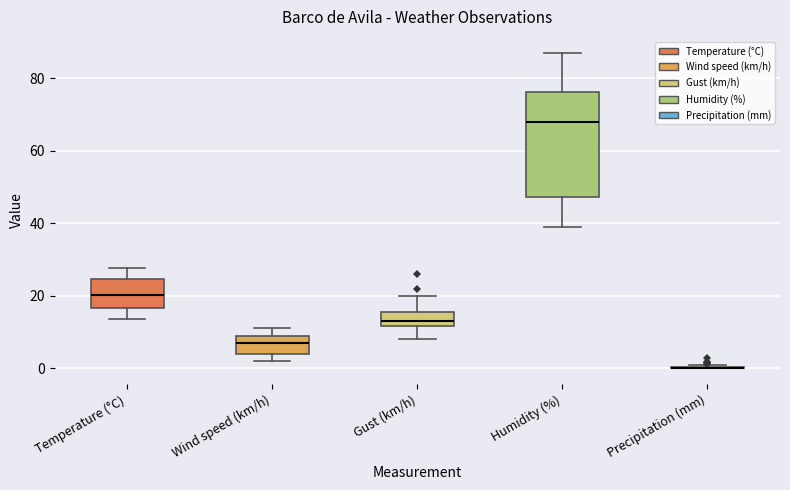

Reading left to right, transcribe this box plot: for each box, give where its median line is, the range the box spans, and where its two whiskers end, as read against the y-axis. The values are not printed on the chart, so give them approximately, as read against the axis.

Temperature (°C): median 20, box 16 to 24, whiskers 14 to 28
Wind speed (km/h): median 8, box 4 to 10, whiskers 2 to 12
Gust (km/h): median 14, box 12 to 16, whiskers 8 to 20
Humidity (%): median 68, box 48 to 76, whiskers 40 to 88
Precipitation (mm): box collapsed to a line at 0, whiskers 0 to 2